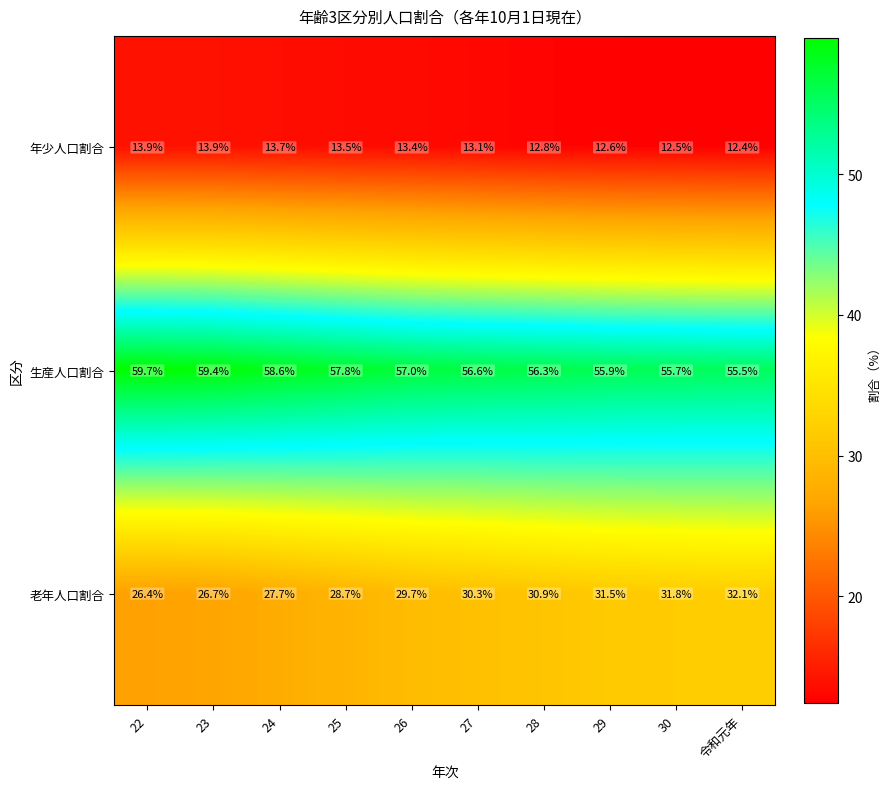

What is the difference between the 年少人口割合 values at 27 and 令和元年?

0.7